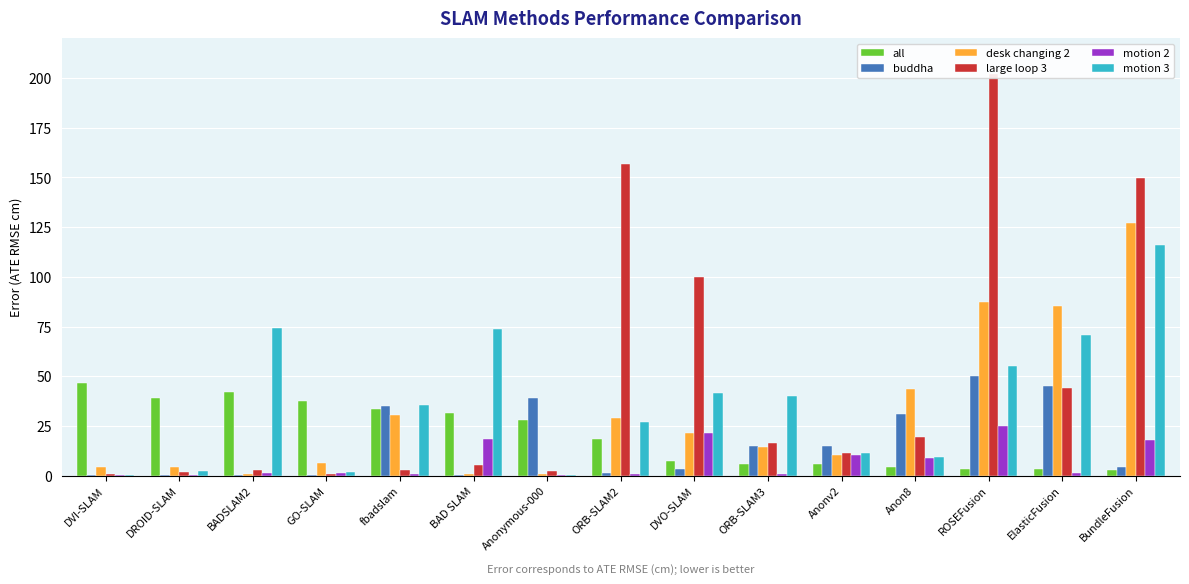

What are all the series names shown in the legend?

all, buddha, desk changing 2, large loop 3, motion 2, motion 3